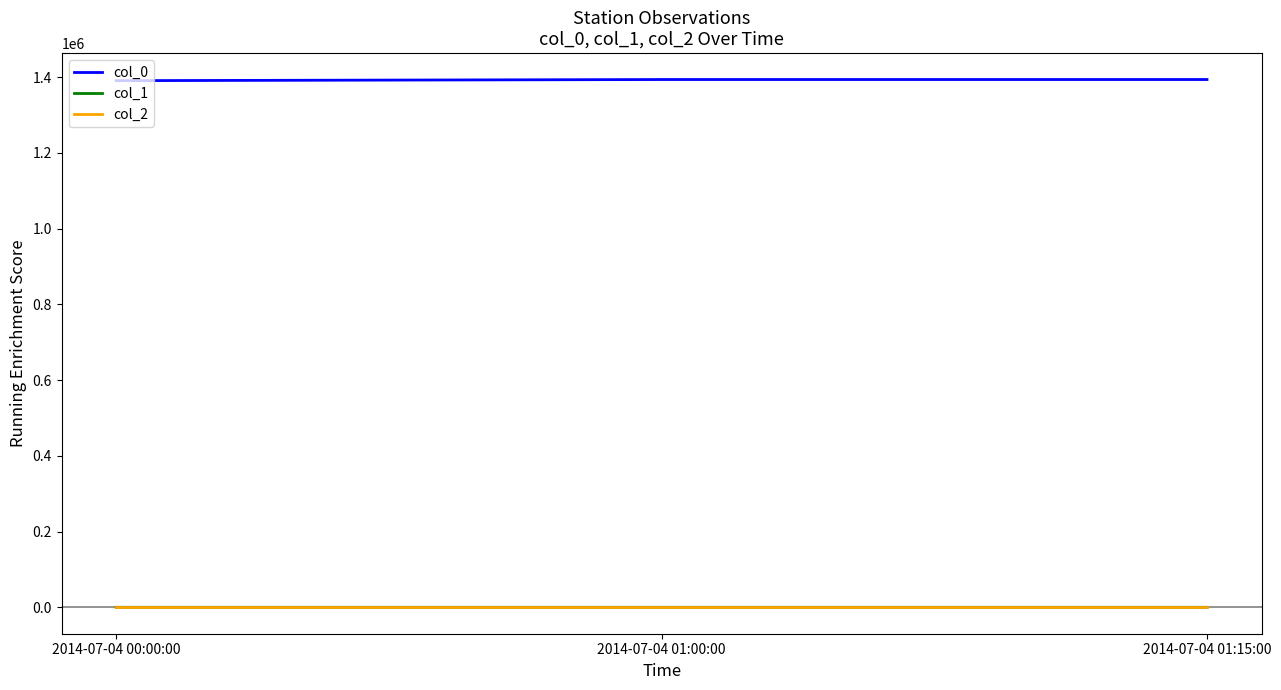

What are all the series names shown in the legend?

col_0, col_1, col_2